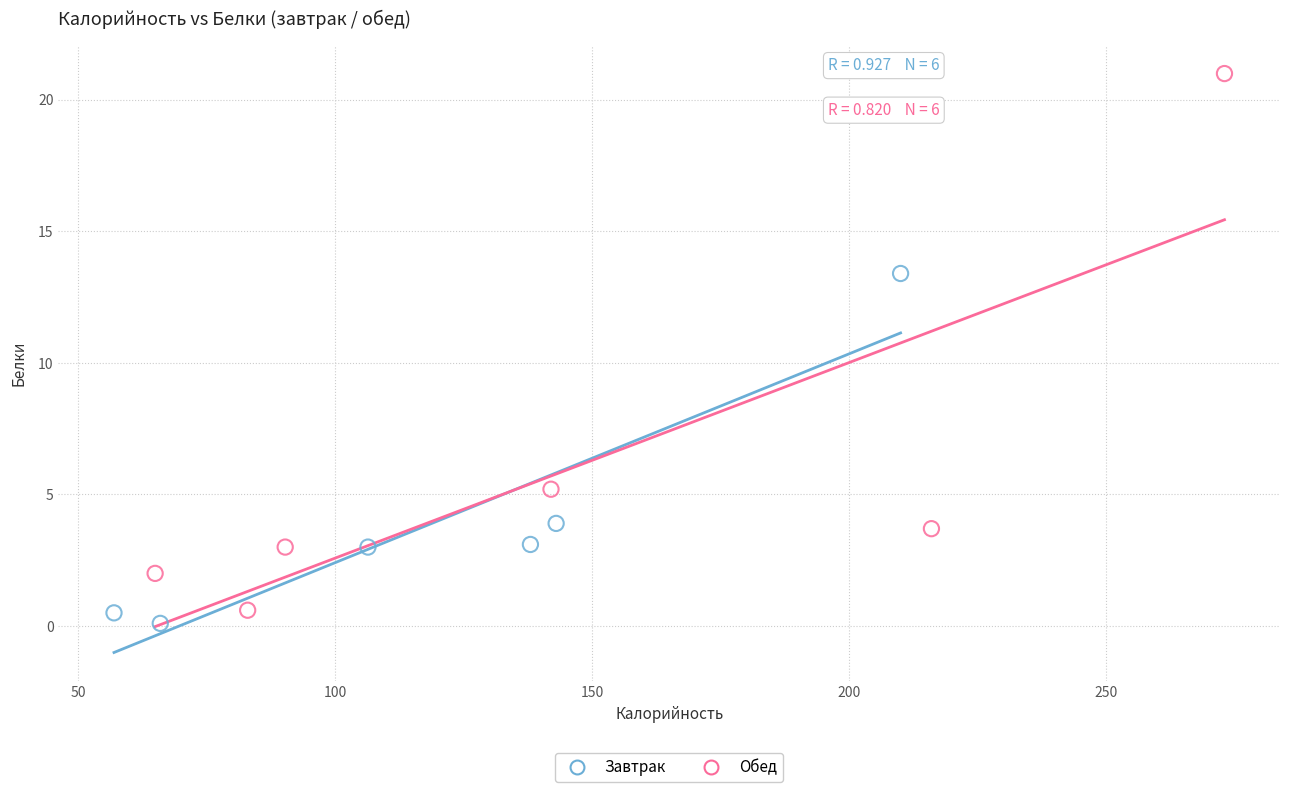

What are all the series names shown in the legend?

Завтрак, Обед